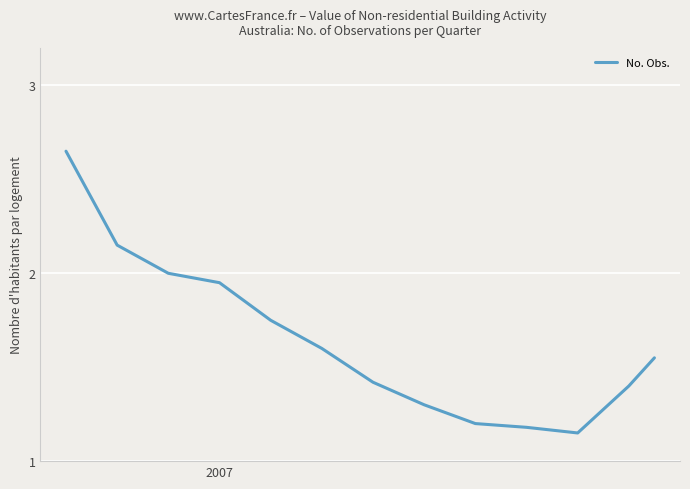

How many lines are shown in the chart?

1